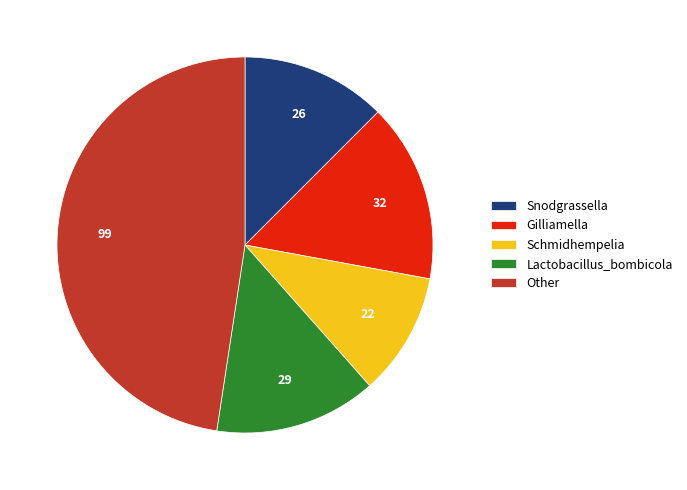

Does Lactobacillus_bombicola represent more than half of the total?

No